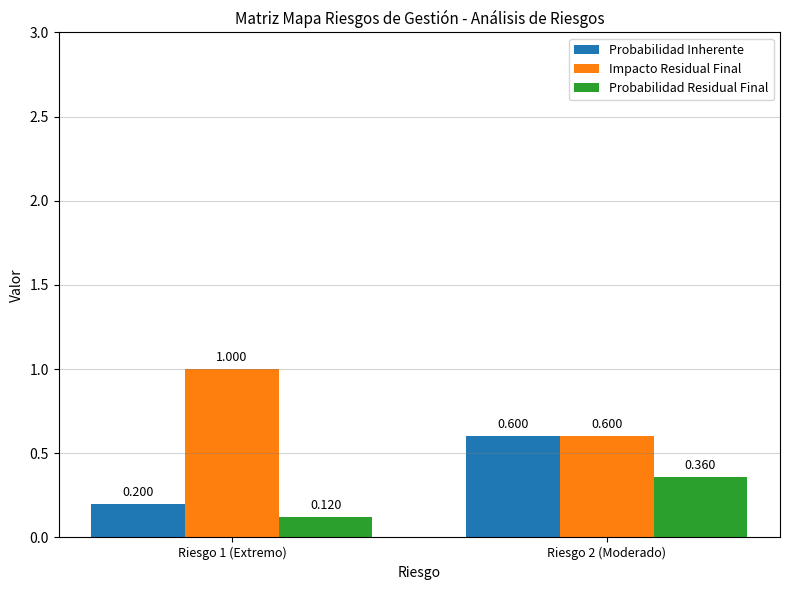

At Riesgo 1 (Extremo), list the series in order from largest to smallest.

Impacto Residual Final, Probabilidad Inherente, Probabilidad Residual Final